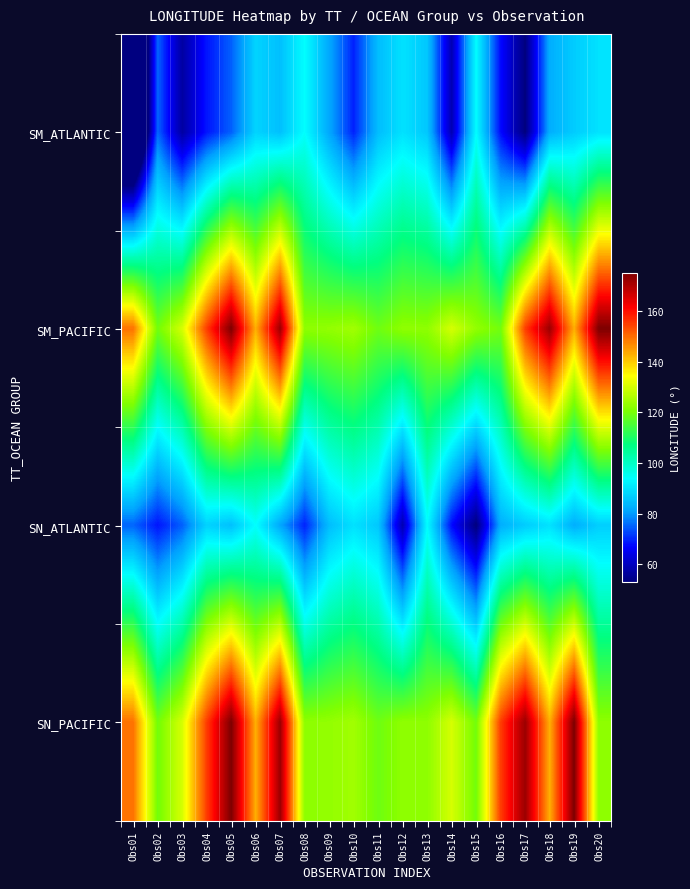

Reading right to left, transcribe all the data shown in this chart.

SM_ATLANTIC: Obs20=89.8	Obs19=86.6	Obs18=82.4	Obs17=53.0	Obs16=67.5	Obs15=93.6	Obs14=58.6	Obs13=86.0	Obs12=89.7	Obs11=84.5	Obs10=69.6	Obs09=81.4	Obs08=93.9	Obs07=84.9	Obs06=87.6	Obs05=74.8	Obs04=68.4	Obs03=56.8	Obs02=75.3	Obs01=16.7
SM_PACIFIC: Obs20=175.2	Obs19=142.9	Obs18=172.1	Obs17=155.0	Obs16=119.5	Obs15=122.9	Obs14=130.0	Obs13=122.4	Obs12=122.6	Obs11=119.0	Obs10=124.5	Obs09=122.9	Obs08=122.4	Obs07=172.1	Obs06=142.9	Obs05=175.2	Obs04=155.0	Obs03=130.0	Obs02=119.5	Obs01=149.4
SN_ATLANTIC: Obs20=87.0	Obs19=82.4	Obs18=89.8	Obs17=86.6	Obs16=82.4	Obs15=53.0	Obs14=67.5	Obs13=93.6	Obs12=58.6	Obs11=86.0	Obs10=89.7	Obs09=84.5	Obs08=69.6	Obs07=81.4	Obs06=93.9	Obs05=84.9	Obs04=87.6	Obs03=74.8	Obs02=68.4	Obs01=75.3
SN_PACIFIC: Obs20=122.4	Obs19=175.2	Obs18=142.9	Obs17=172.1	Obs16=155.0	Obs15=119.5	Obs14=130.0	Obs13=122.4	Obs12=122.6	Obs11=119.0	Obs10=124.5	Obs09=122.9	Obs08=122.4	Obs07=172.1	Obs06=142.9	Obs05=175.2	Obs04=155.0	Obs03=130.0	Obs02=119.5	Obs01=149.4